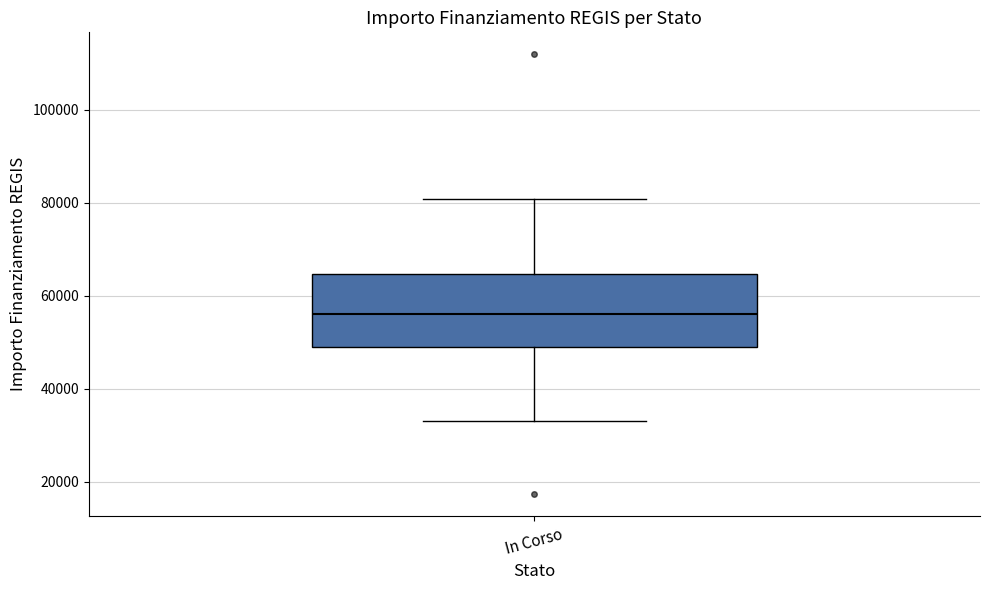

Where does the lower whisker of the box for In Corso end on the y-axis? The values are not printed on the chart, so give them approximately, as read against the axis.

32000